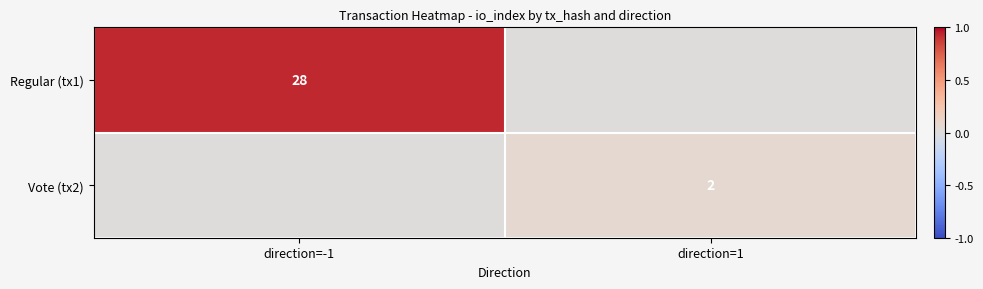

What is the difference between the highest and lowest values at direction=-1?

0.9